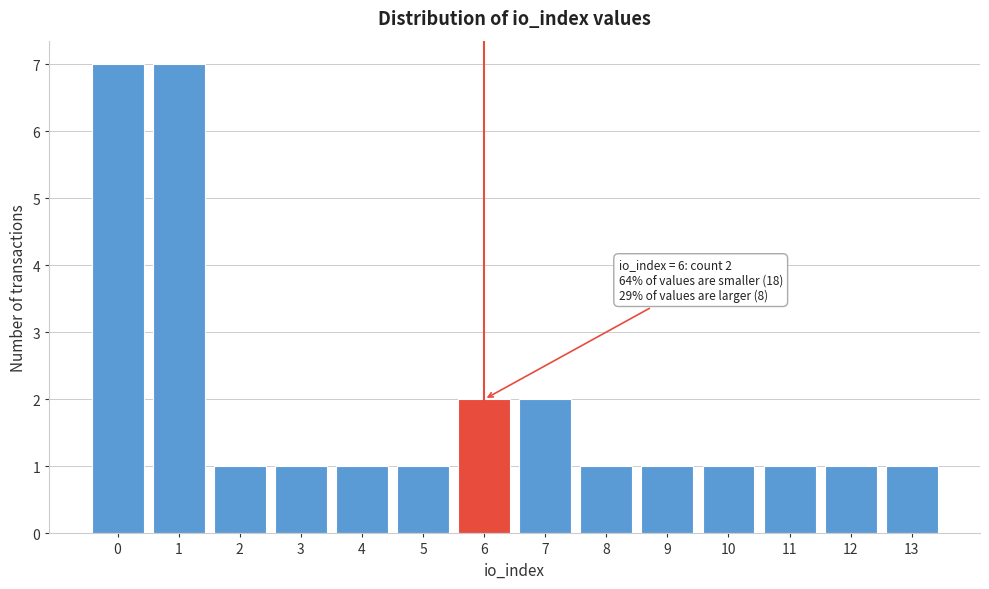

Reading right to left, list all the values displayed in this chart.

1	1	1	1	1	1	2	2	1	1	1	1	7	7